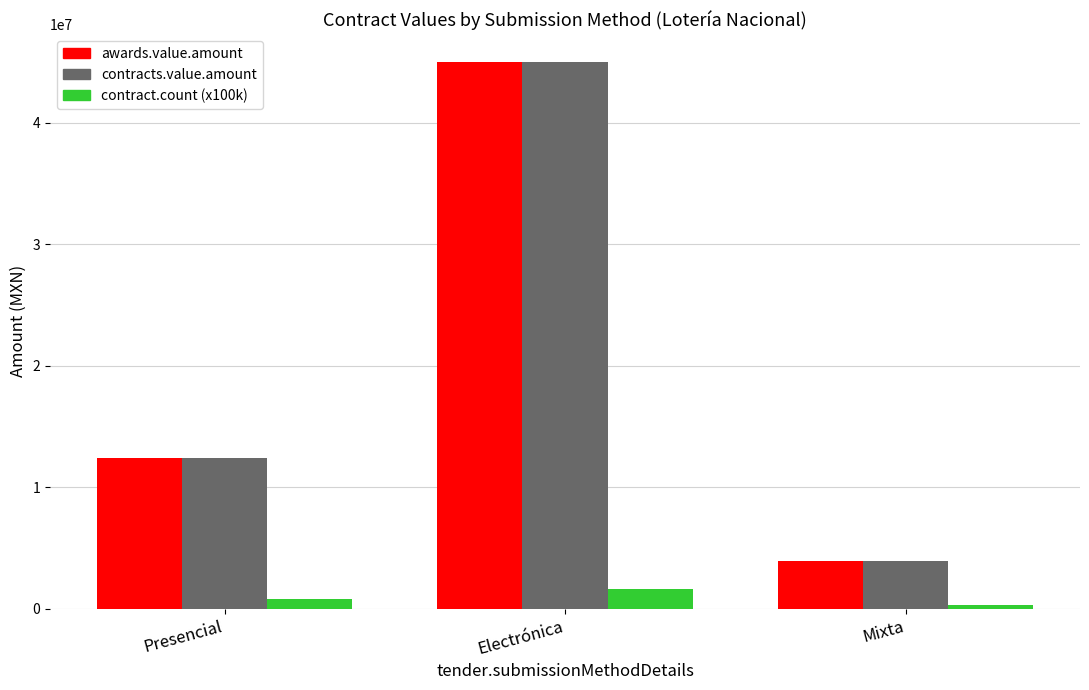

What is the label of the 3rd bar from the right?

Presencial